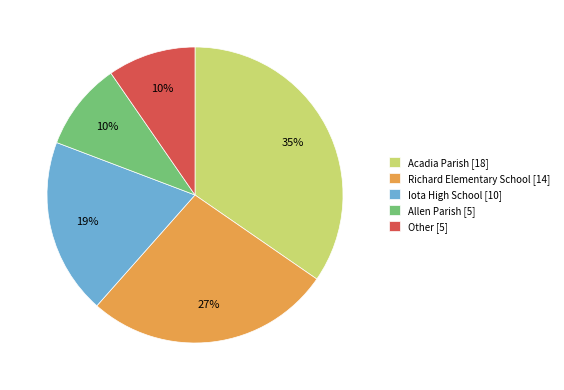

Between Allen Parish [5] and Iota High School [10], which is larger?

Iota High School [10]